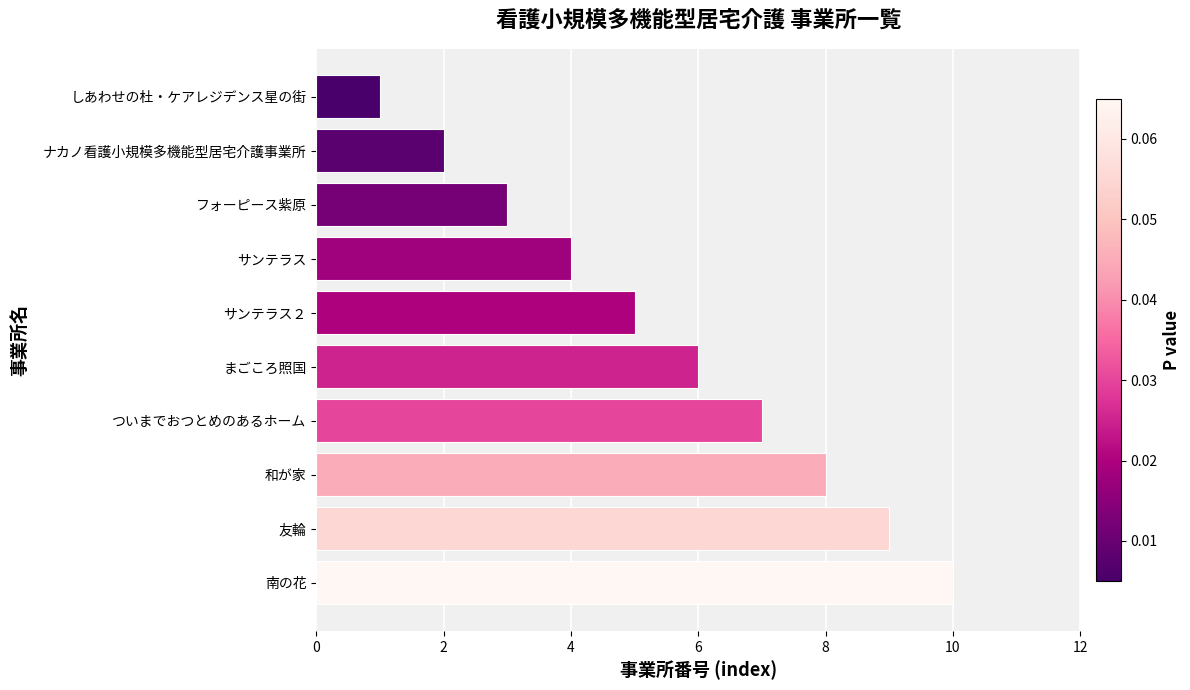

Reading bottom to top, transcribe all the data shown in this chart.

南の花=10	友輪=9	和が家=8	ついまでおつとめのあるホーム=7	まごころ照国=6	サンテラス２=5	サンテラス=4	フォーピース紫原=3	ナカノ看護小規模多機能型居宅介護事業所=2	しあわせの杜・ケアレジデンス星の街=1